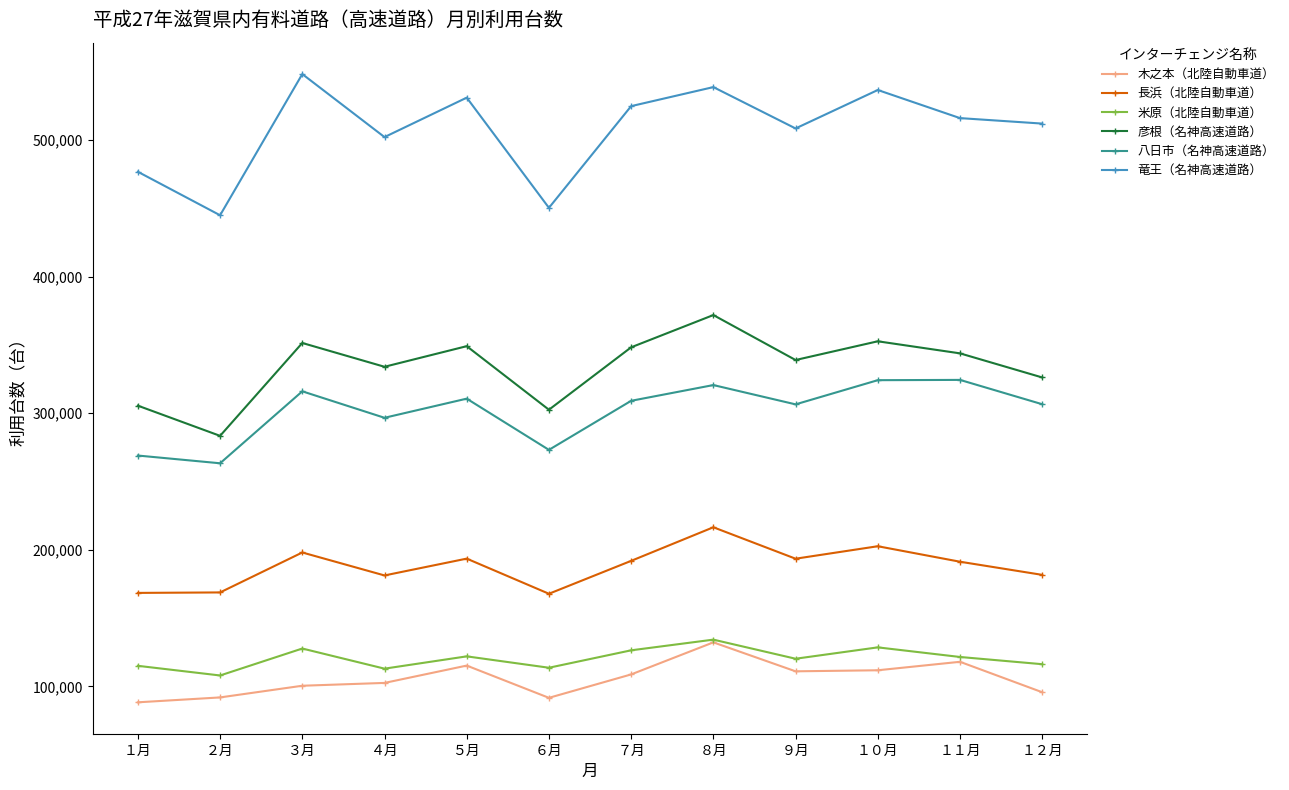

True or false: 八日市（名神高速道路） has a value of 439979 at ６月.

False